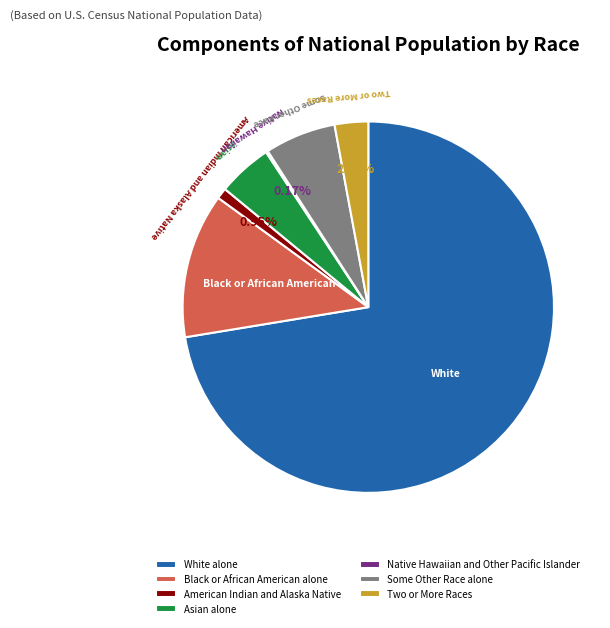

To the nearest percent, what is the difference between the largest and smallest slice percentages?

72%